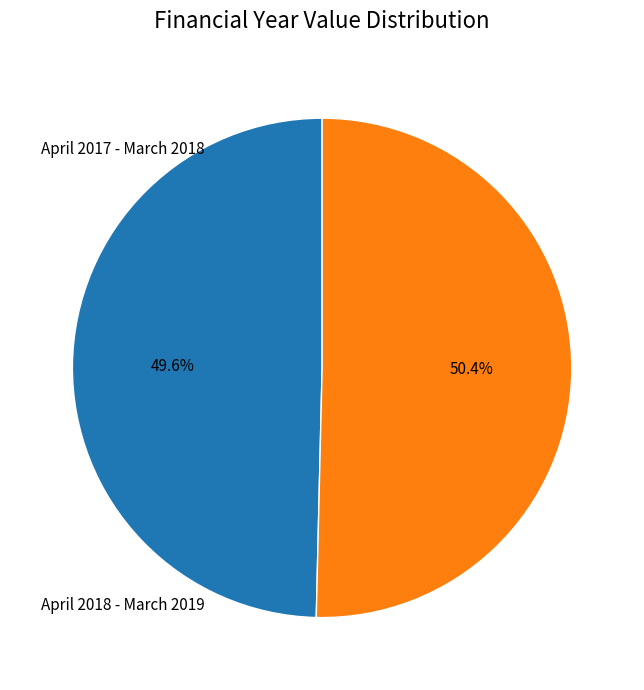

Is there any slice that represents more than half of the pie?

Yes